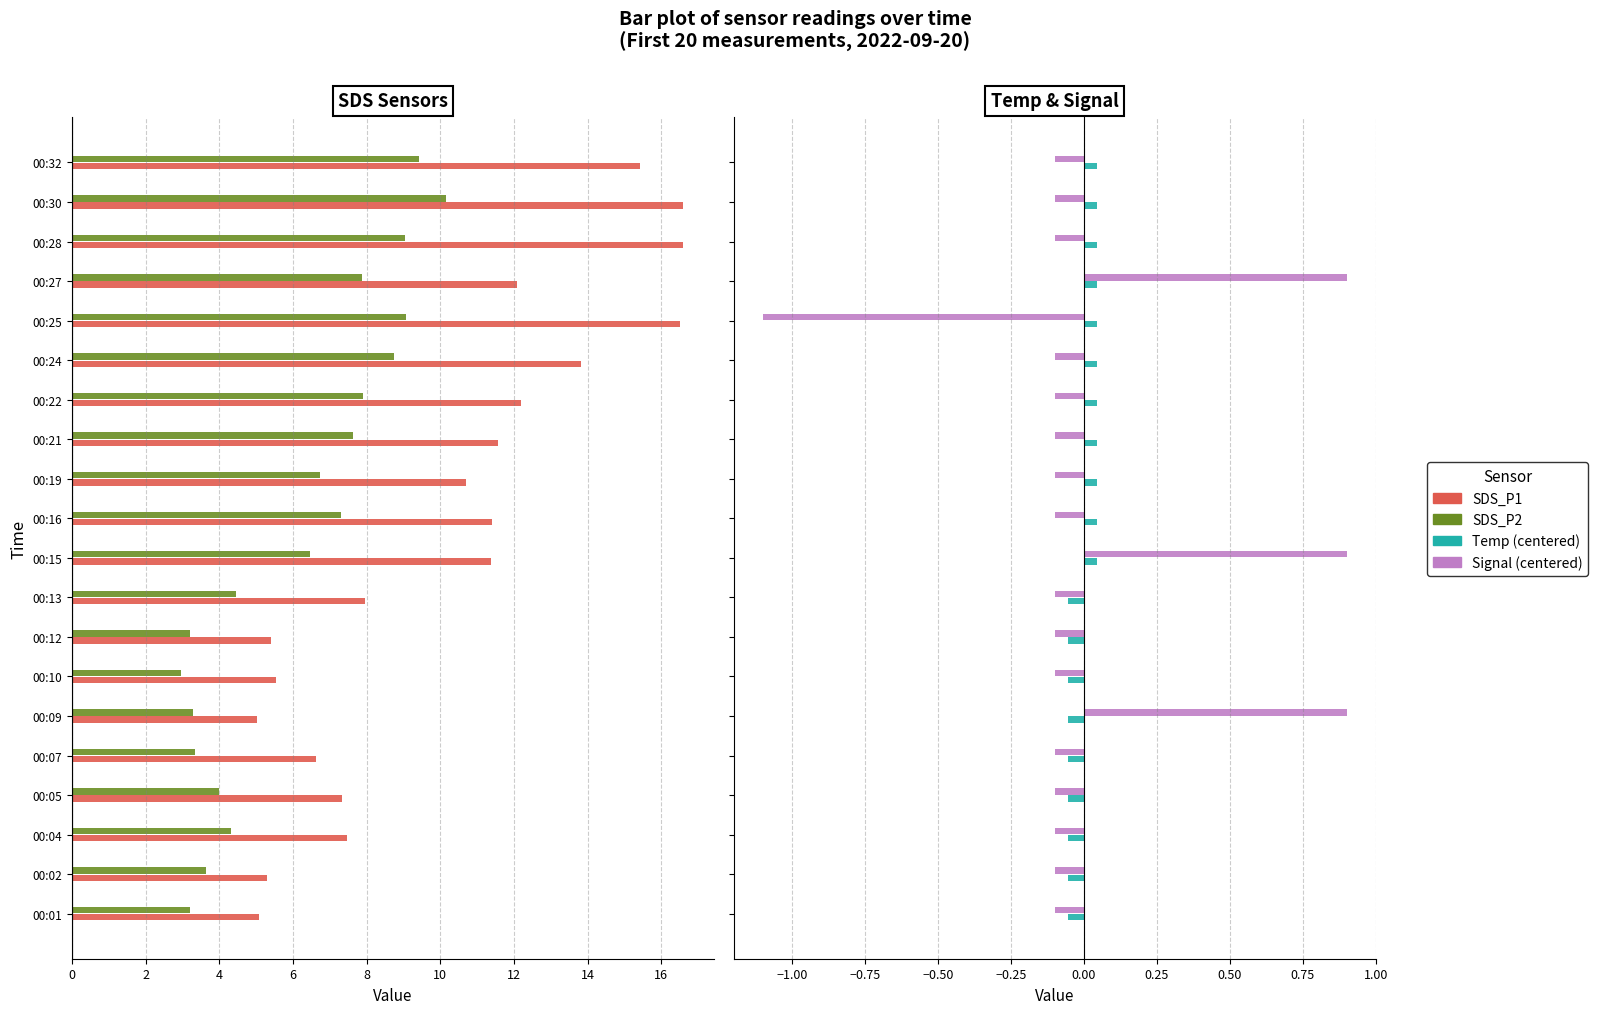

Between 00:19 and 00:22, which series saw the biggest shift?

SDS_P1